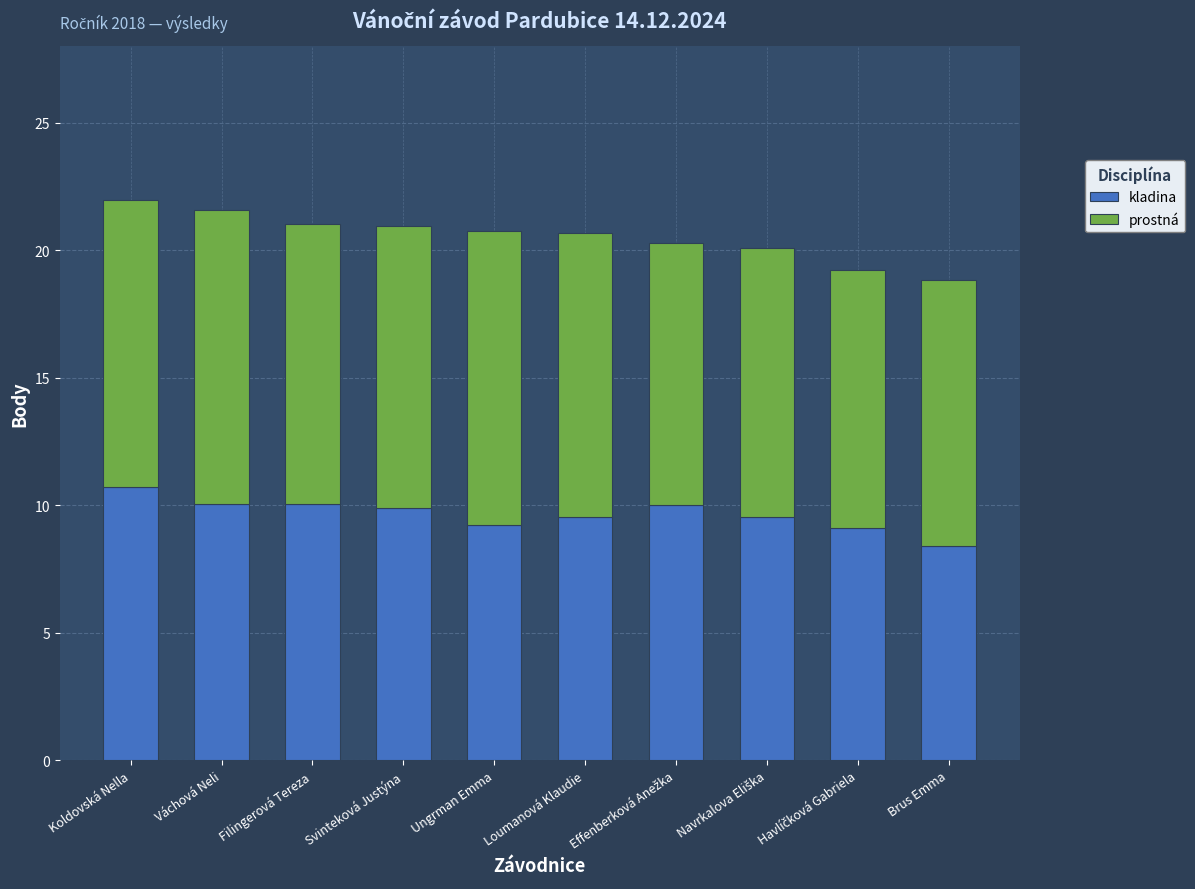

How many series are shown in this chart?

2